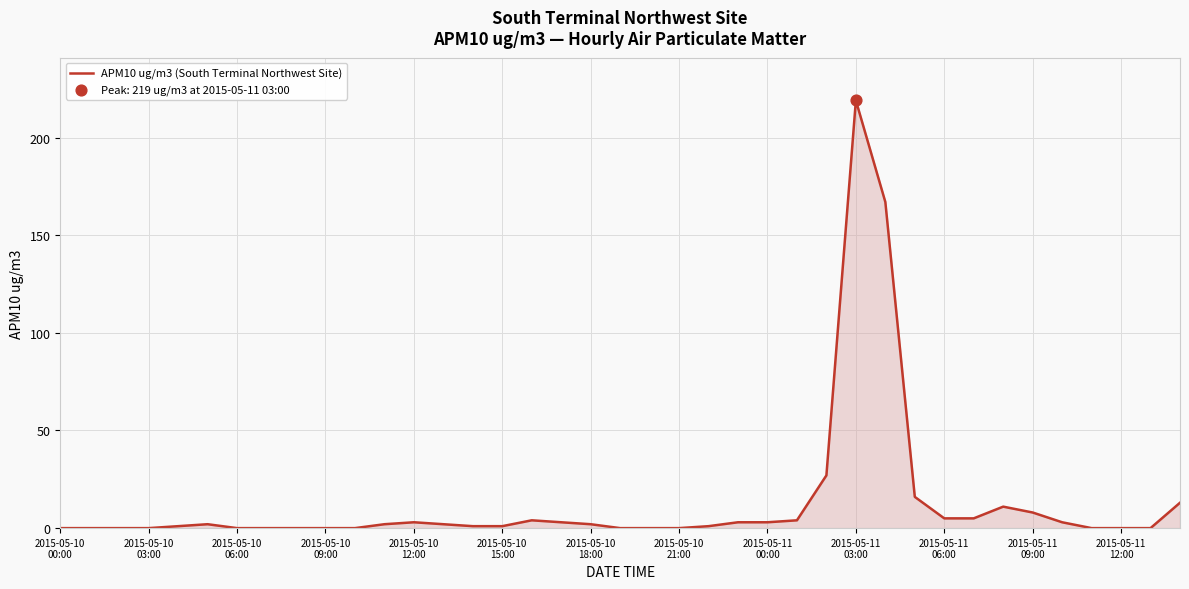

What is the greatest value displayed?

219